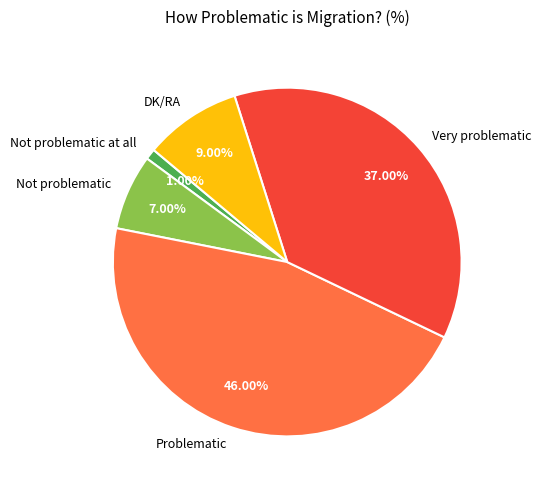

How many slices are in this pie chart?

5